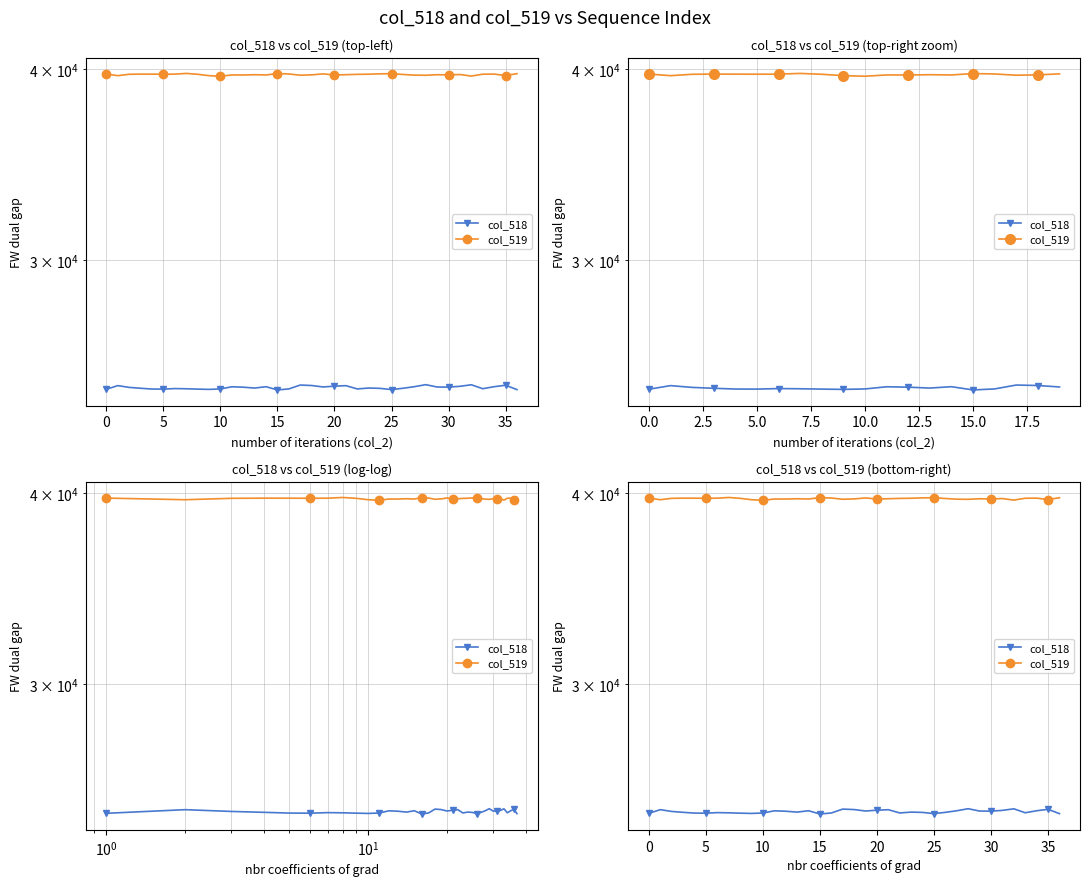

Is the value of col_519 at 23 greater than the value of col_518 at 22?

Yes